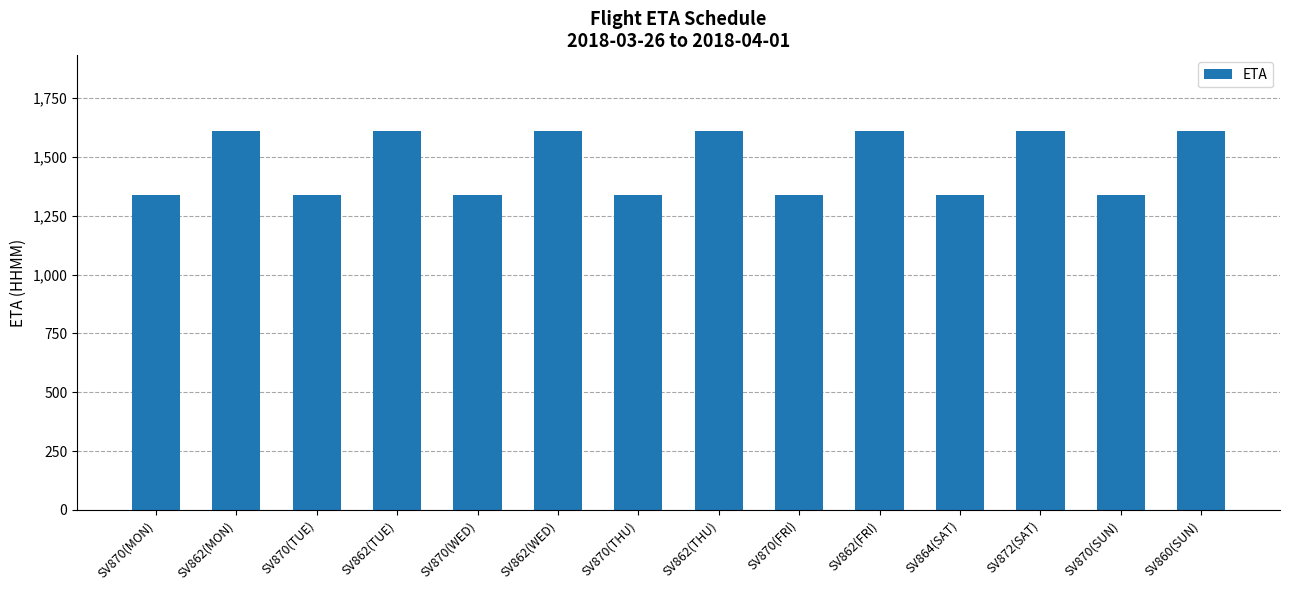

Are the bars grouped side by side (vs. stacked)?

No